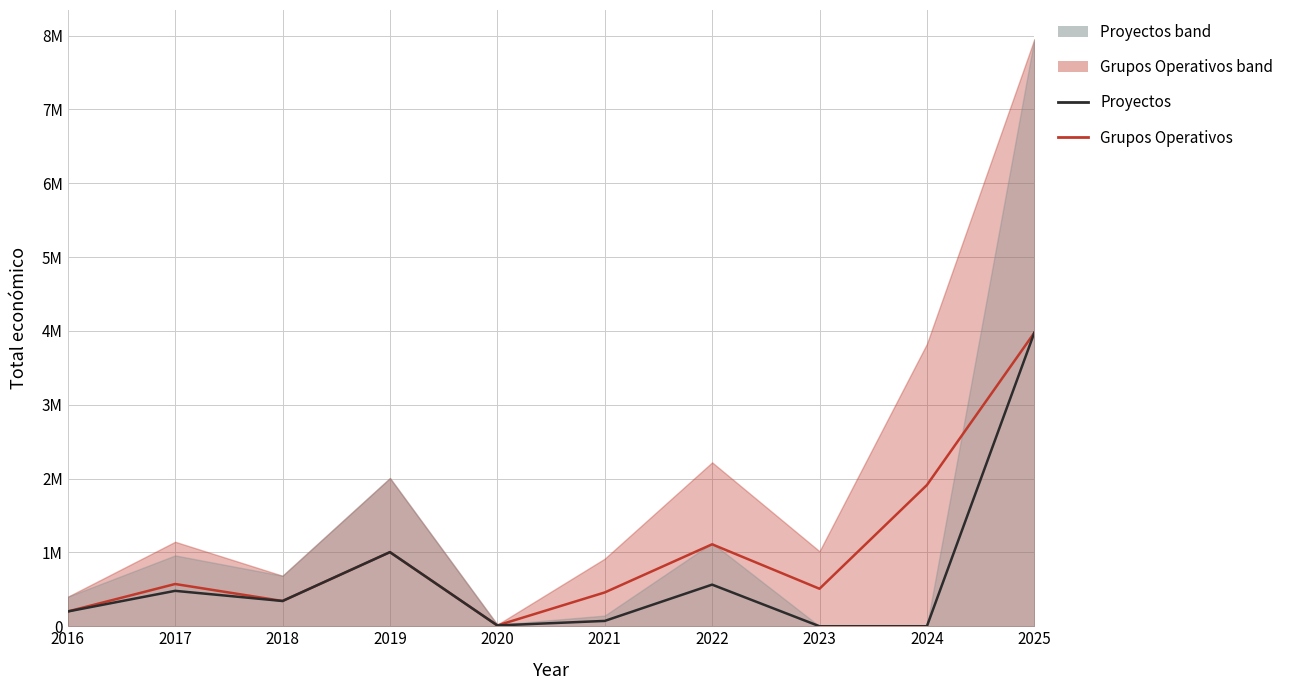

What is the value of the Grupos Operativos point at the 8th from the left?

507946